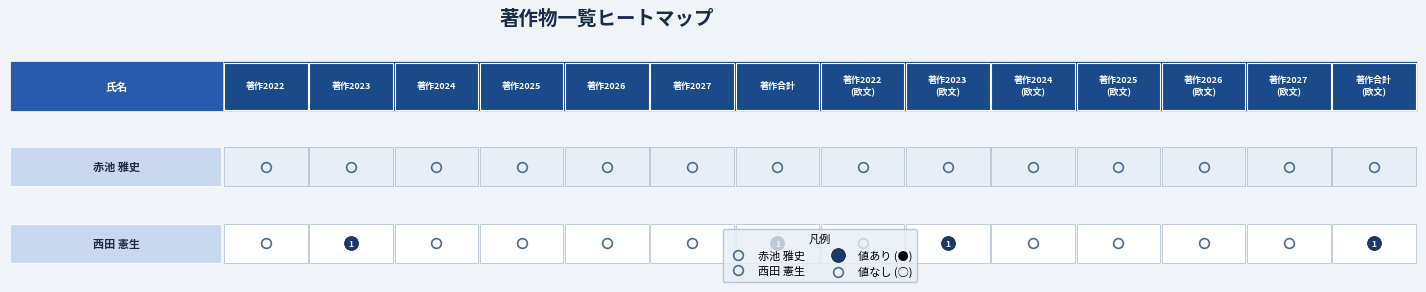

Count the 西田 憲生 values in the range 0 to 1.

14